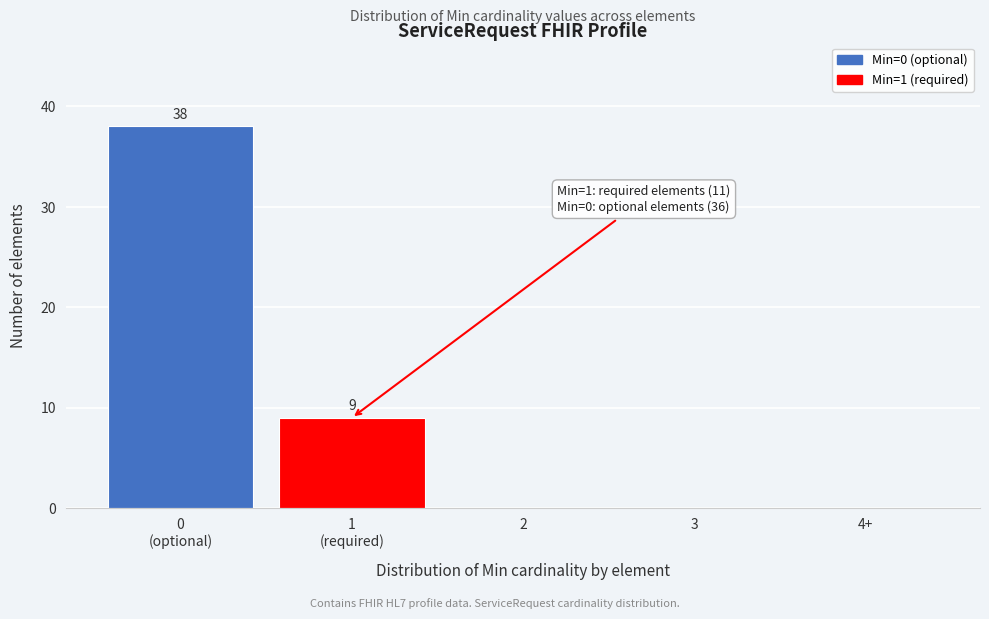

What is the greatest value displayed?

38